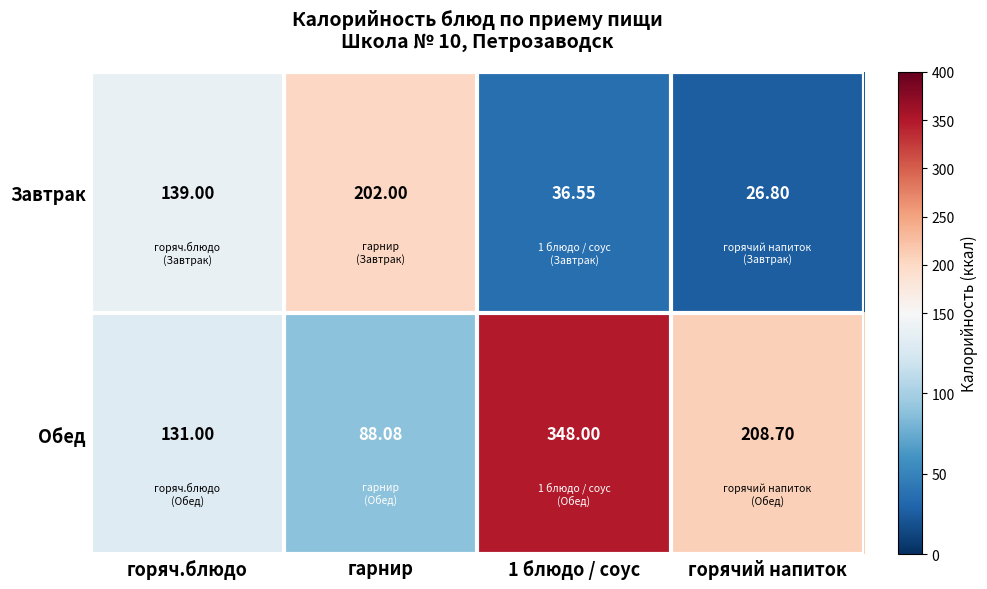

List the series in order of their overall mean, lowest first.

Завтрак, Обед